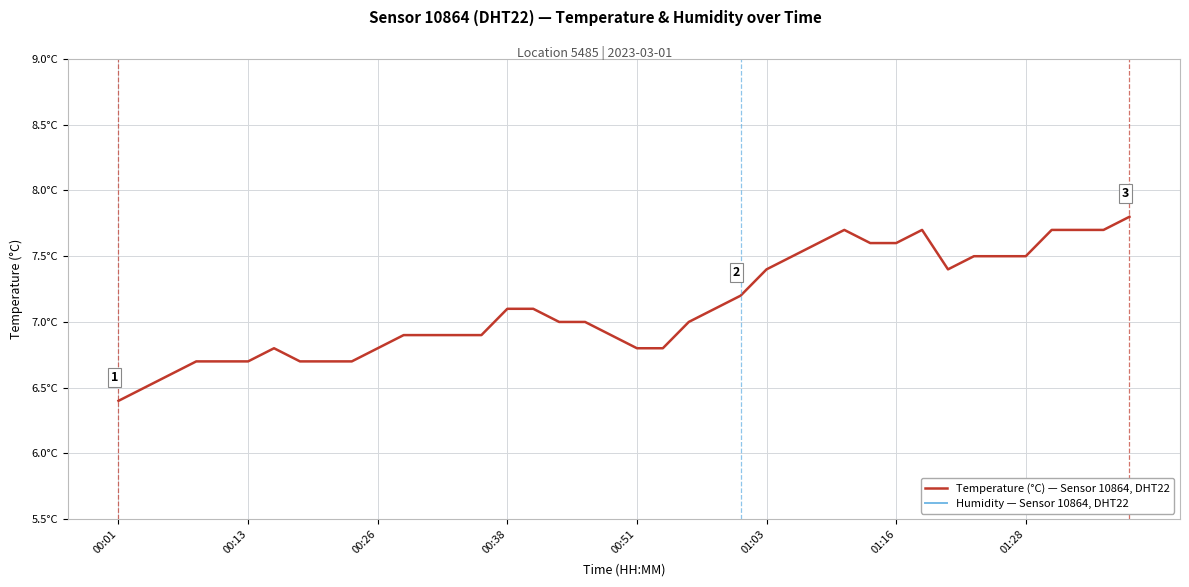

What is the value of the Temperature (°C) — Sensor 10864, DHT22 point at the 20th from the left?

6.9